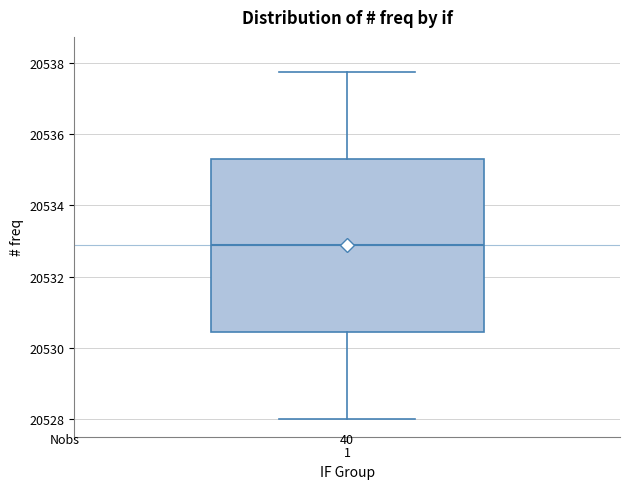

Read this box plot against the y-axis: the position of the median line, the range covered by the box, and the ends of both whiskers. The values are not printed on the chart, so give them approximately, as read against the axis.

median 20532.8, box 20530.4 to 20535.4, whiskers 20528.0 to 20537.8